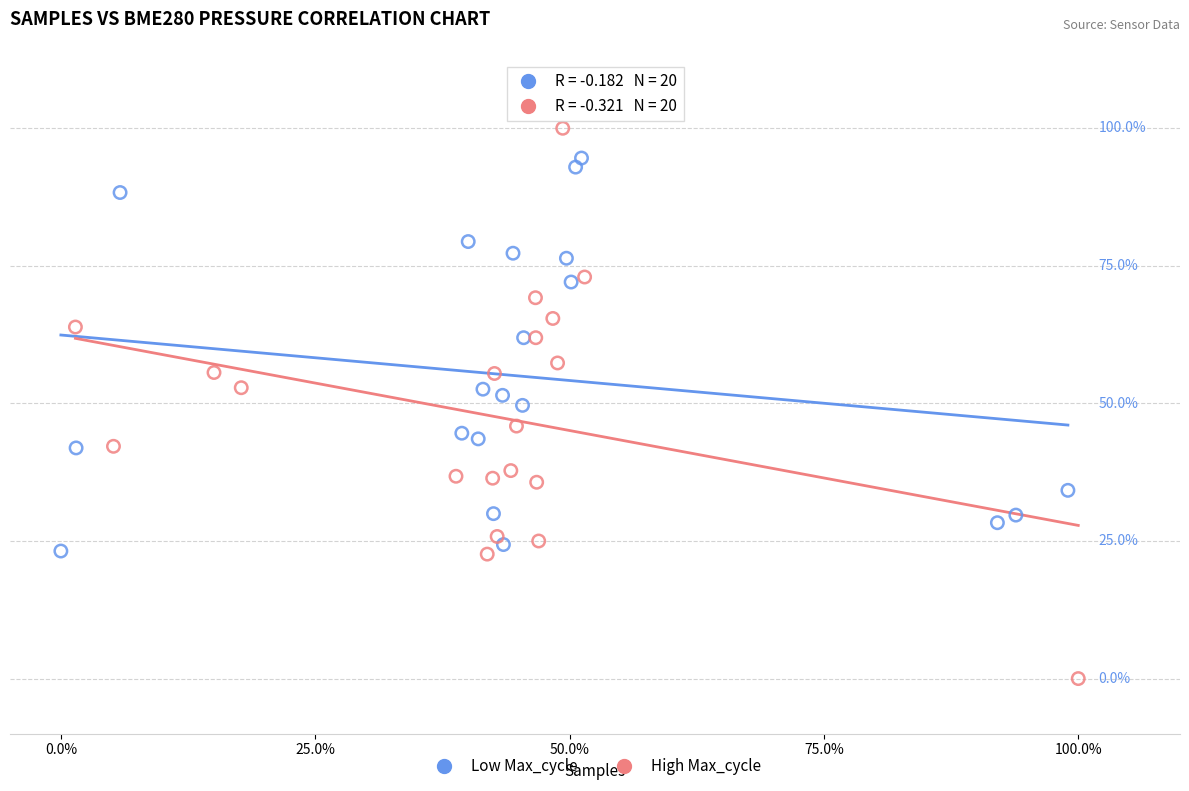

Which series reaches the maximum Y coordinate?

High Max_cycle